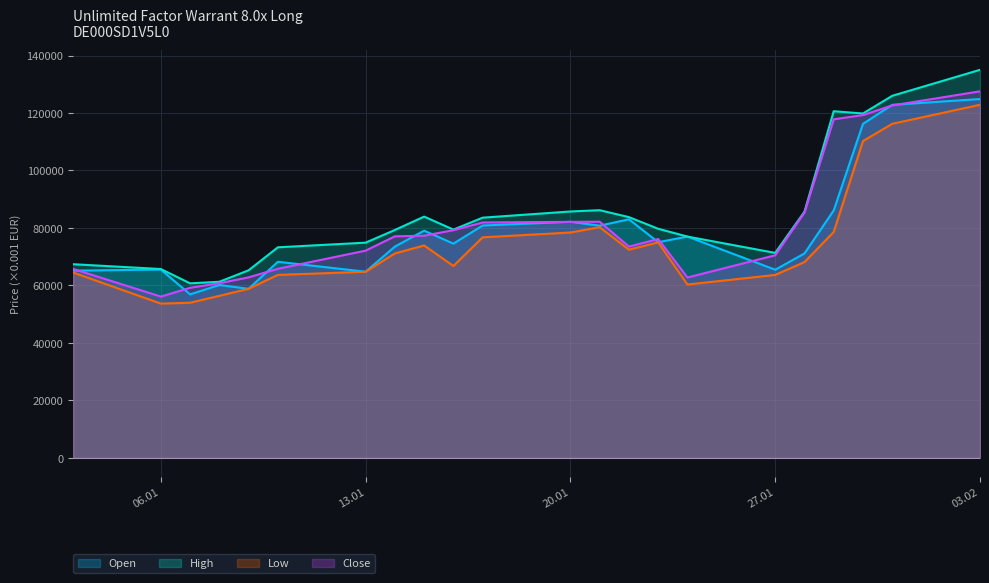

At which category is the sum across all series the highest?

03.02